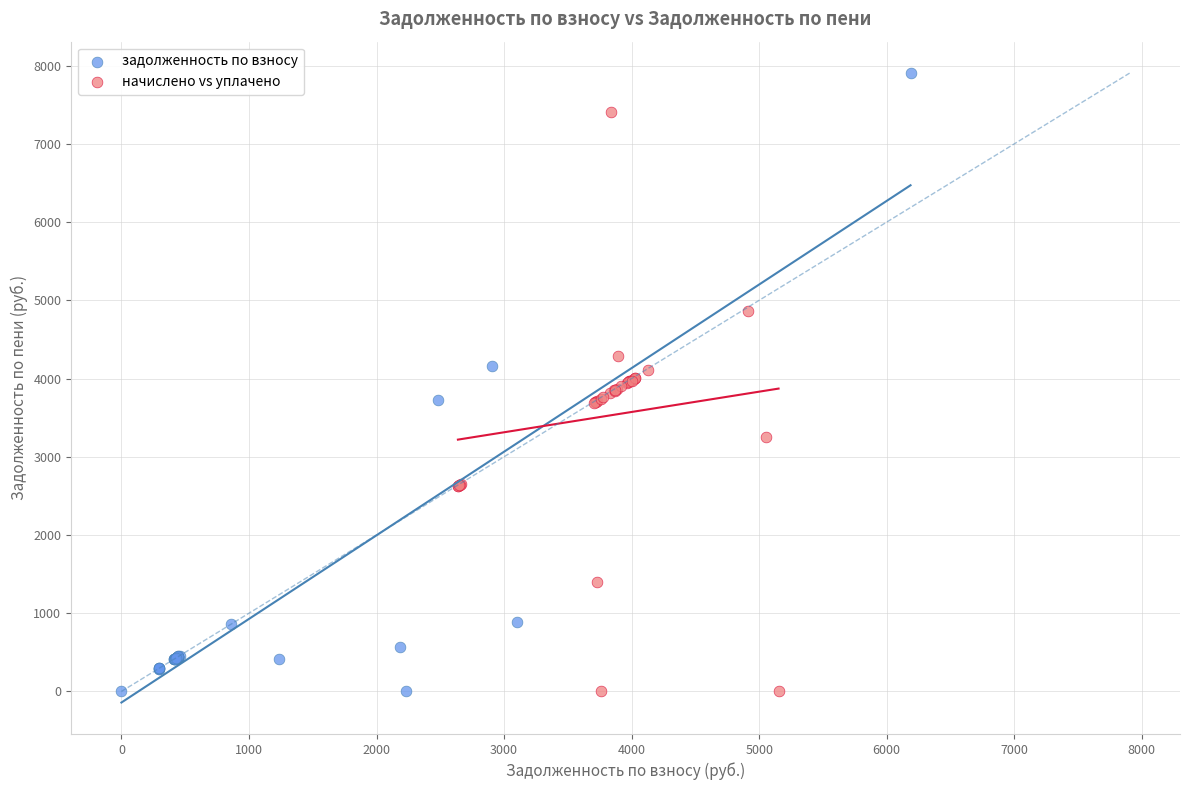

Which series contains the highest Y value?

задолженность по взносу